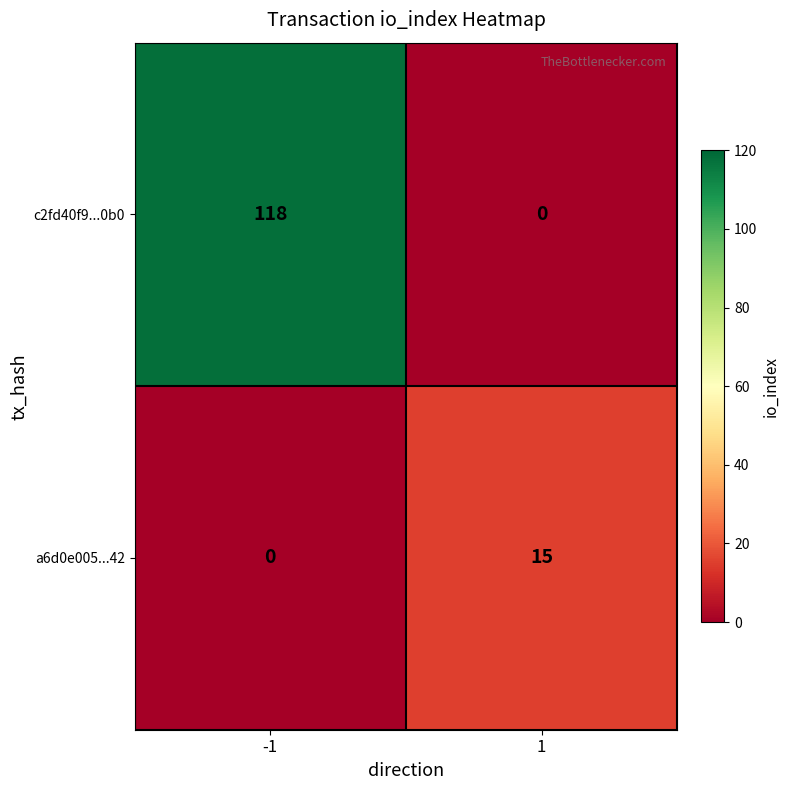

List the series in order of their overall mean, lowest first.

a6d0e005...42, c2fd40f9...0b0